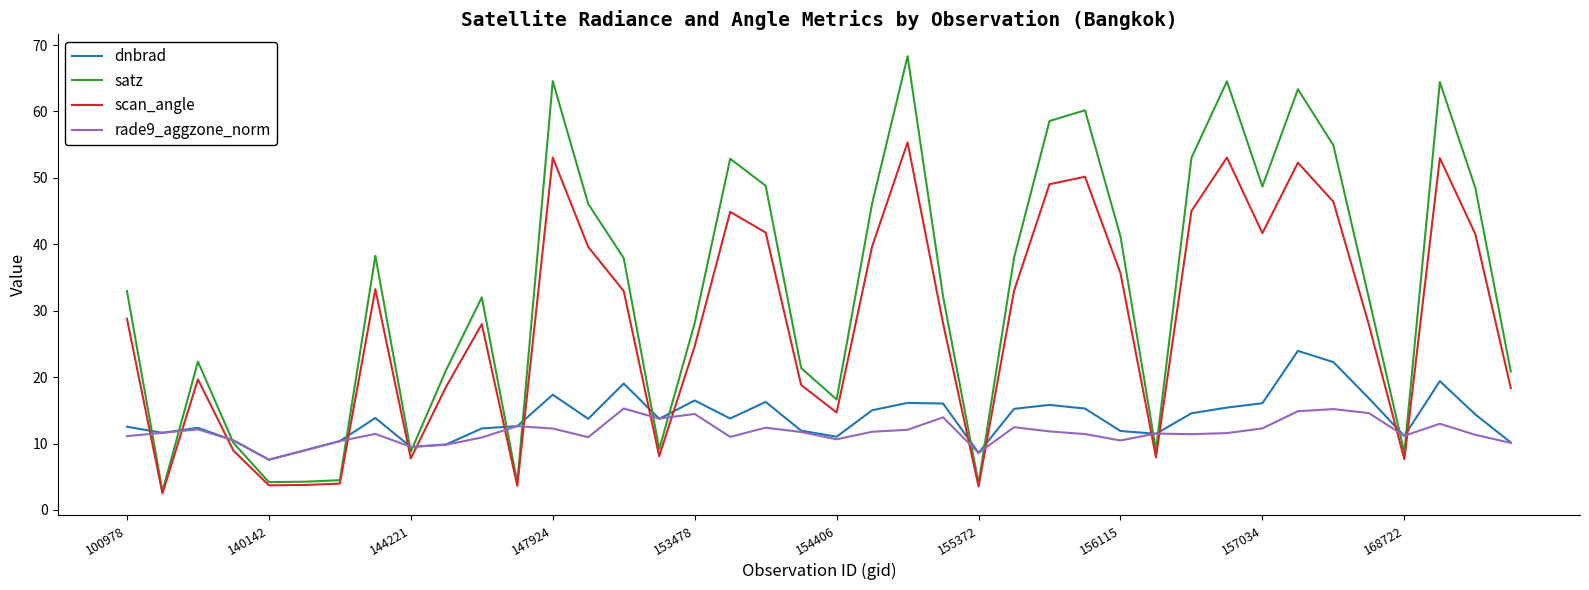

Rank the series by their maximum value, from lowest to highest.

rade9_aggzone_norm, dnbrad, scan_angle, satz